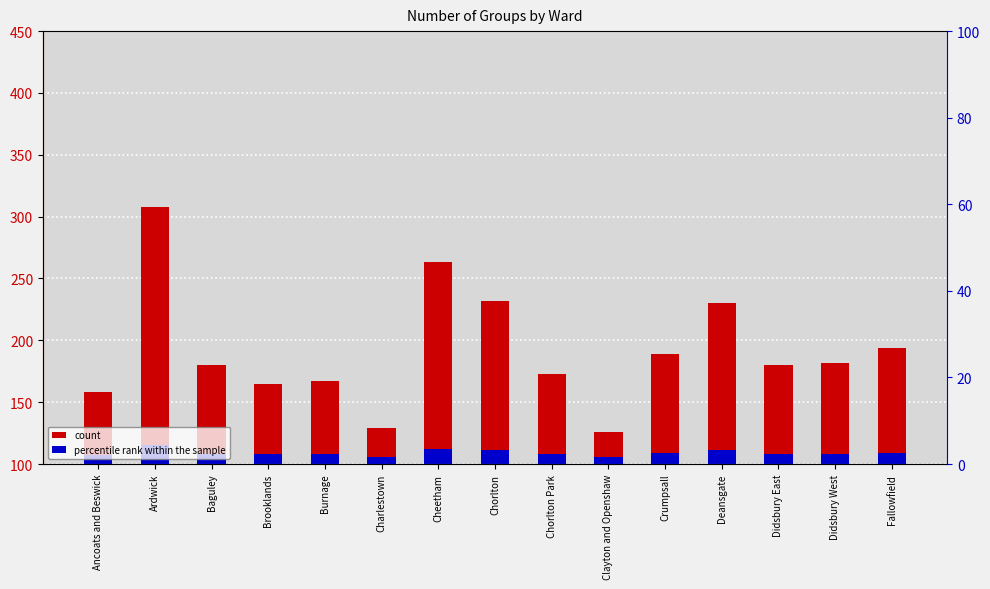

What is the difference between the count values at Clayton and Openshaw and Didsbury East?

54